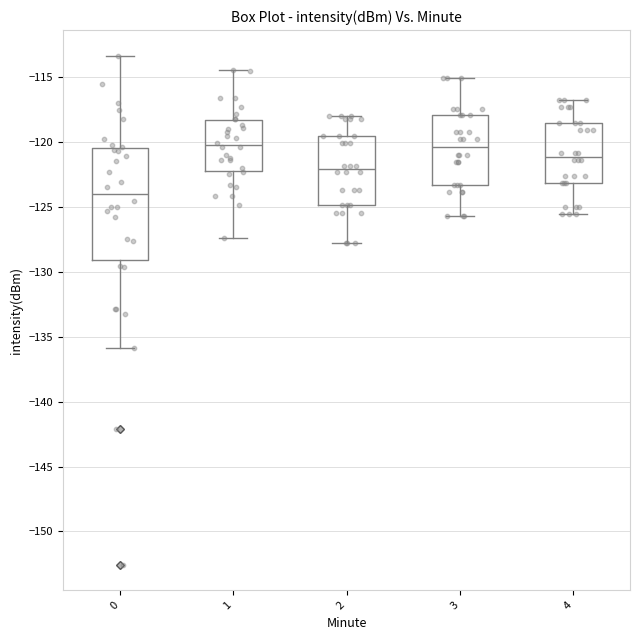

Where does the lower whisker of the box at x = 2 end on the y-axis? The values are not printed on the chart, so give them approximately, as read against the axis.

-128.0